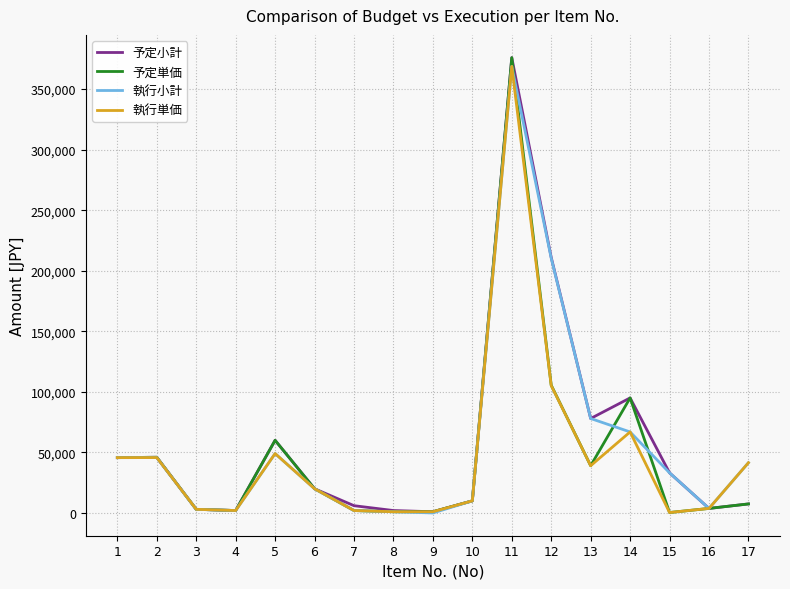

Where is the first local minimum for 執行単価?

4